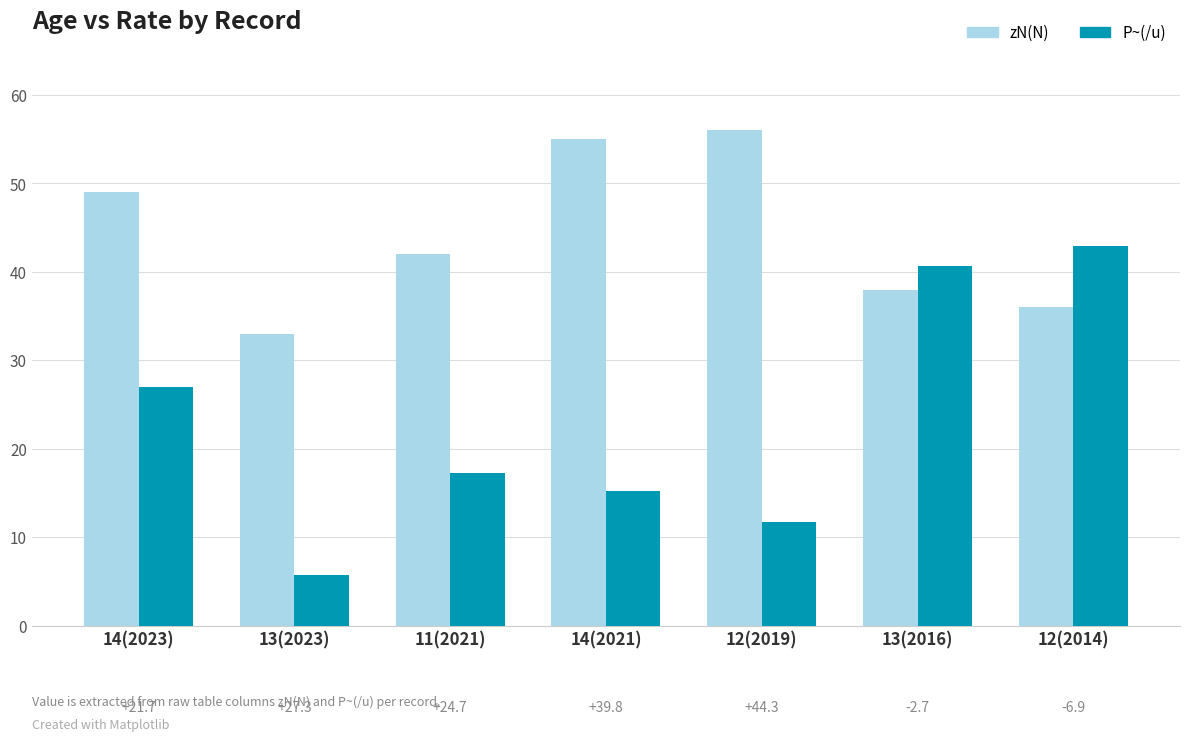

At which label is P~(/u) closest to 24?

14(2023)